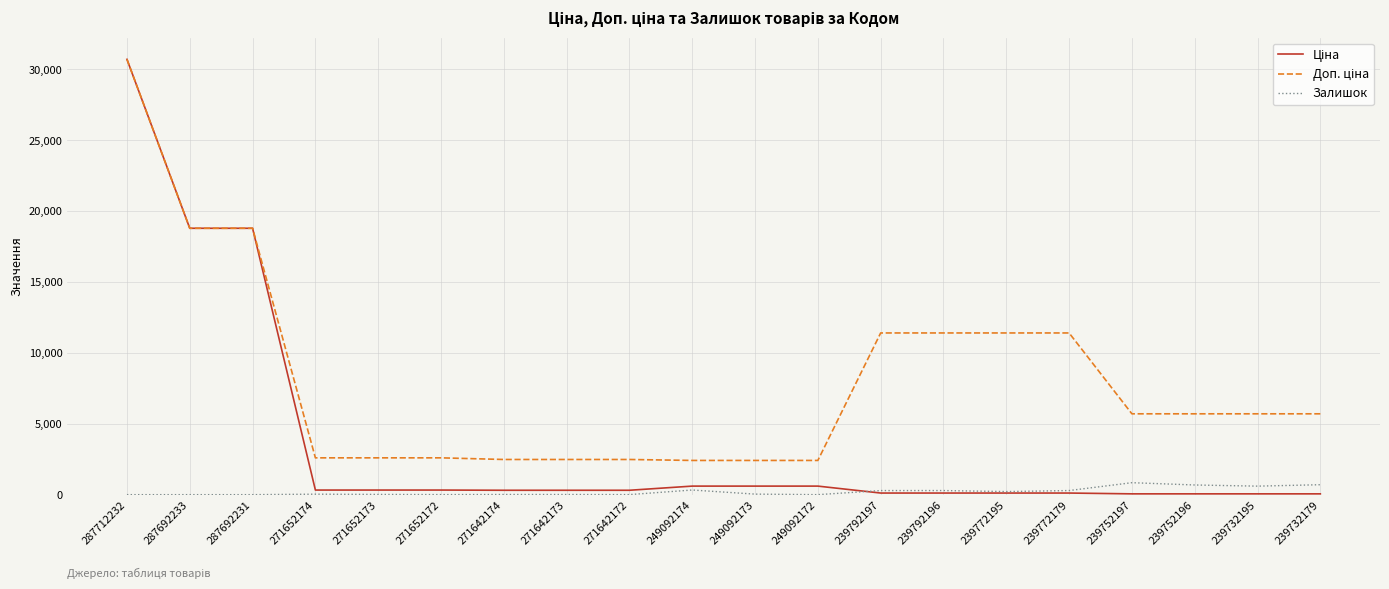

Is this an area chart (filled region under the line)?

No